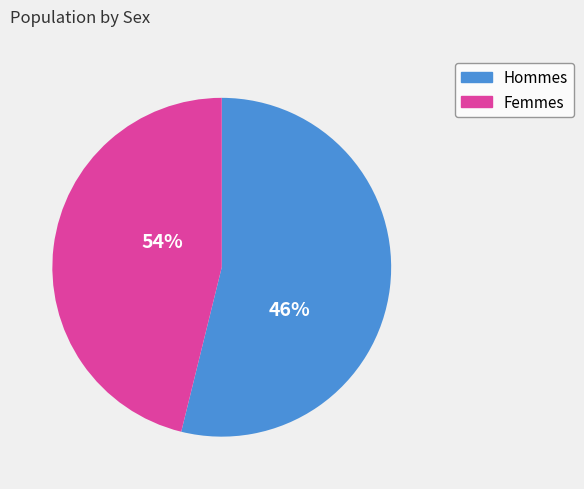

The f slice represents 55% of the pie. True or false?

False